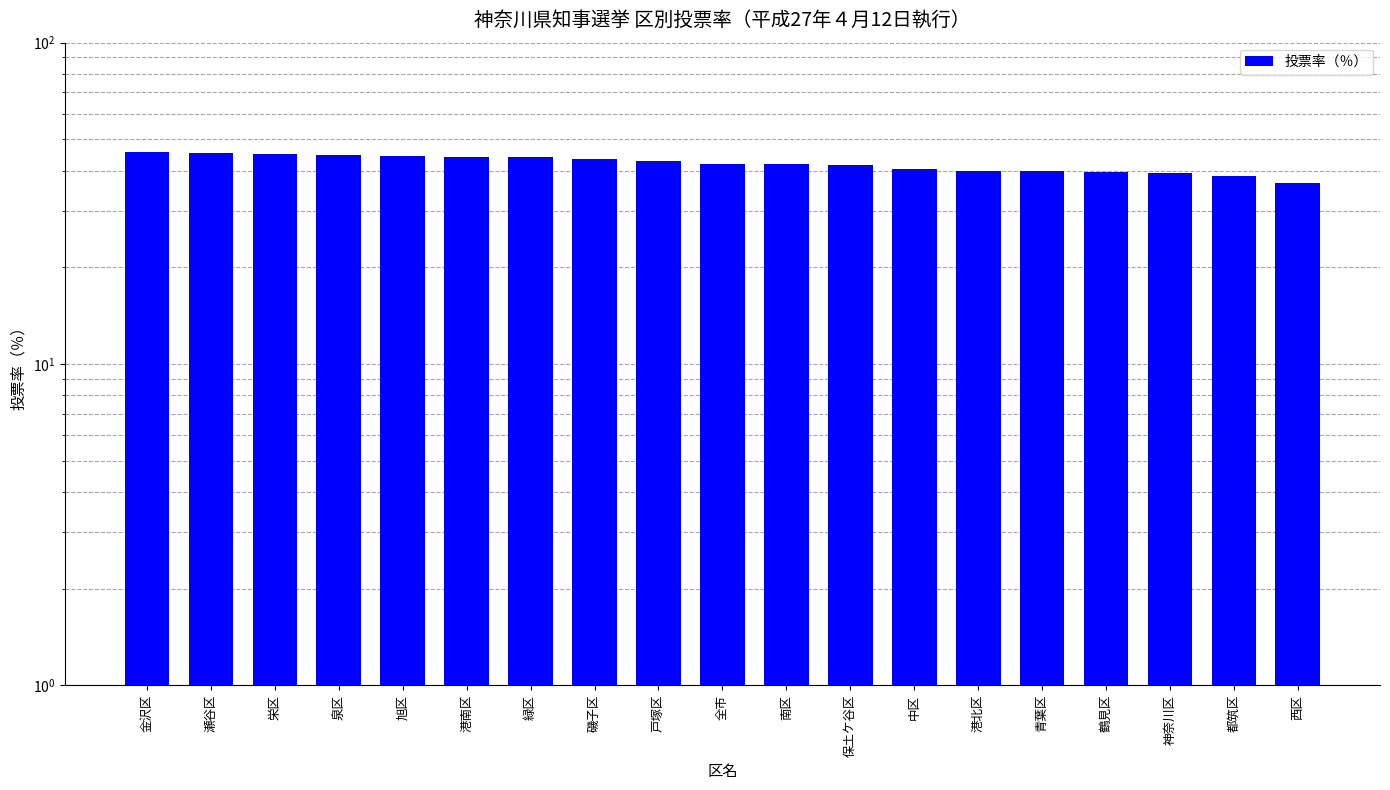

What is the greatest value displayed?

45.6